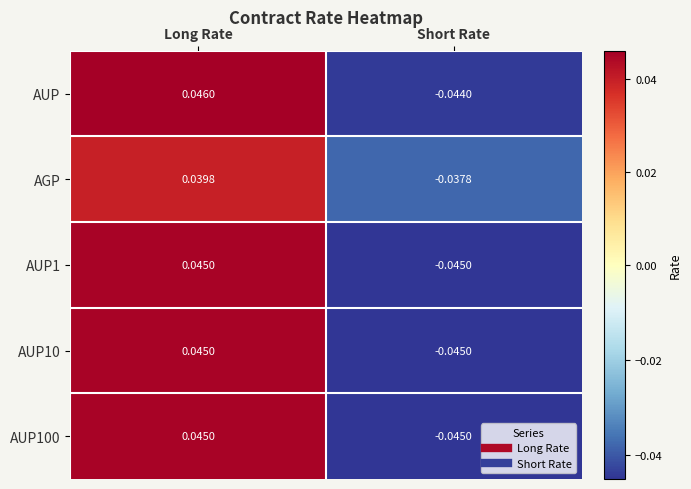

Rank the series by their maximum value, from highest to lowest.

AUP, AUP1, AUP10, AUP100, AGP